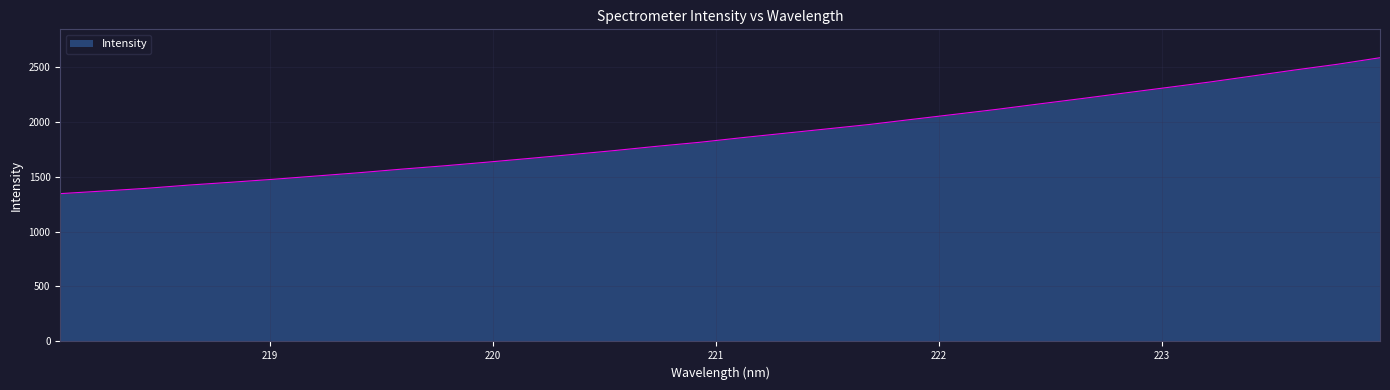

What is the minimum value shown in the chart?

1344.8